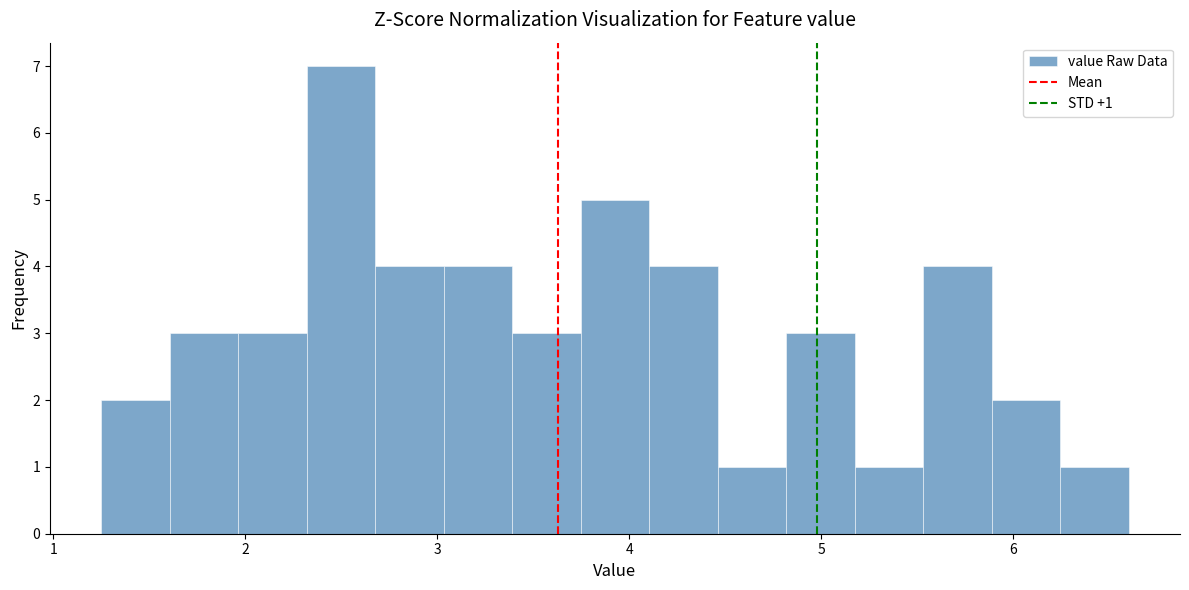

Around what value on the x-axis is the tallest bar? Give the approximate position of its centre, as read against the axis.

2.5